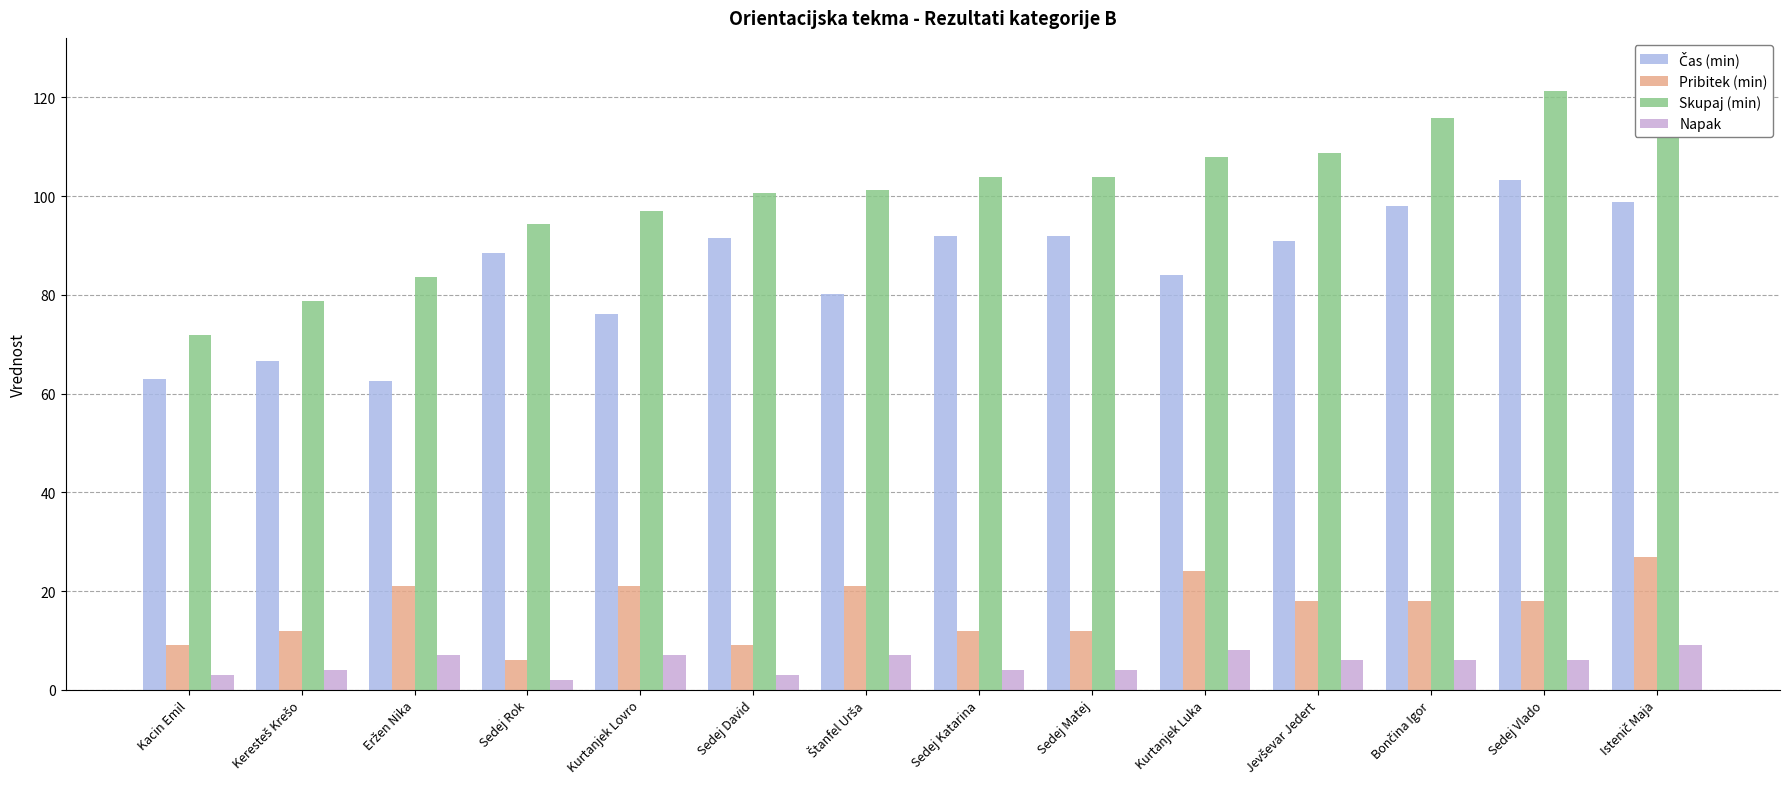

What position from the left is Štanfel Urša?

7